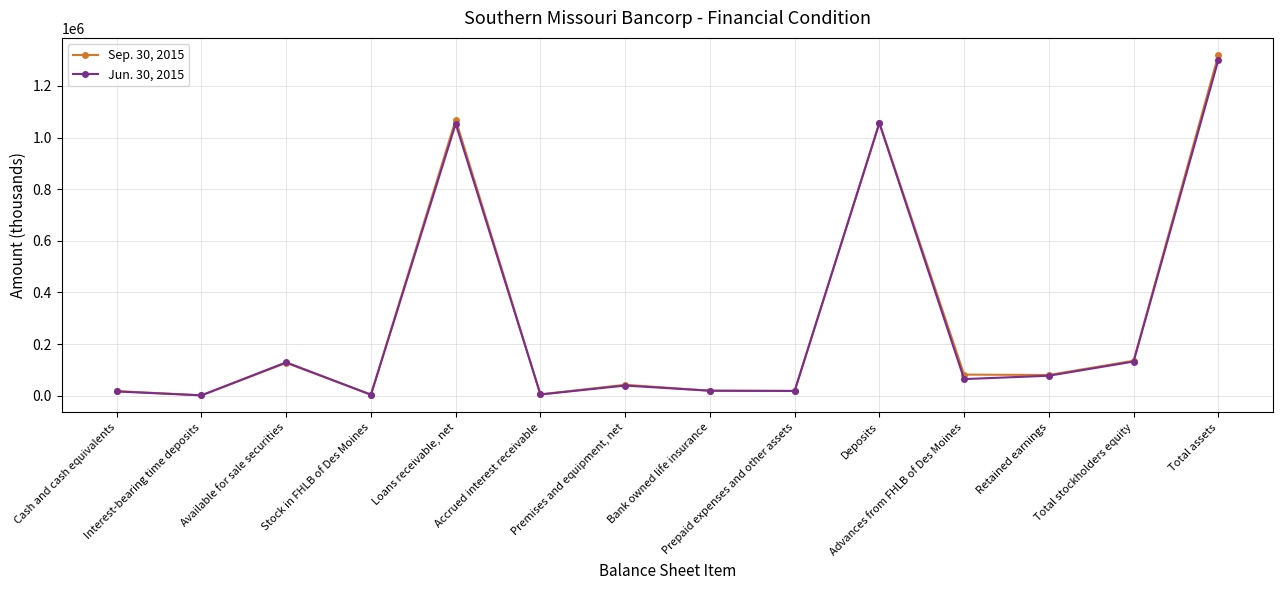

Where is the first local maximum for Sep. 30, 2015?

Available for sale securities